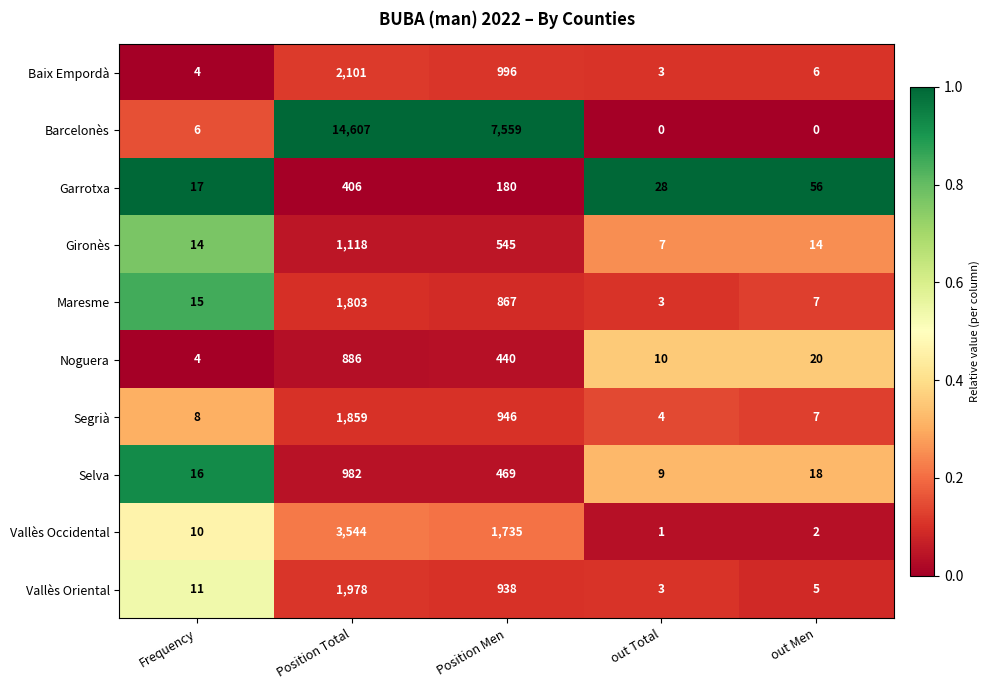

What is the difference between the highest and lowest values at out Men?

56